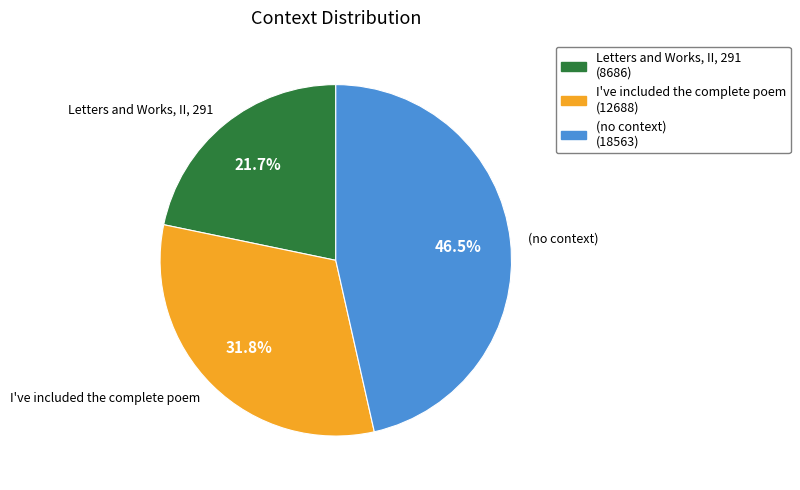

How many slices are in this pie chart?

3